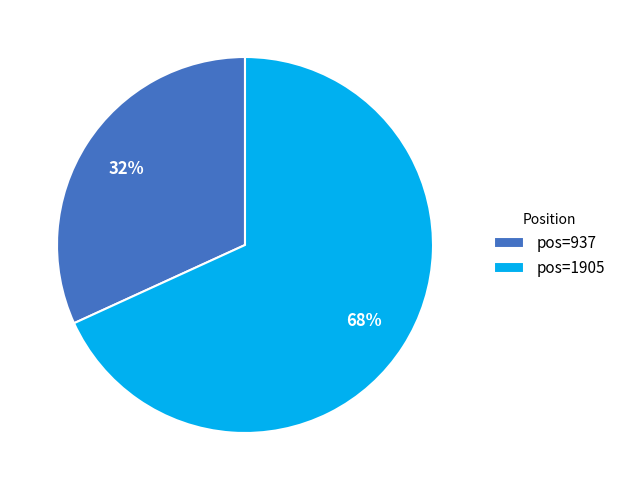

To the nearest percent, what portion does pos=937 represent?

32%